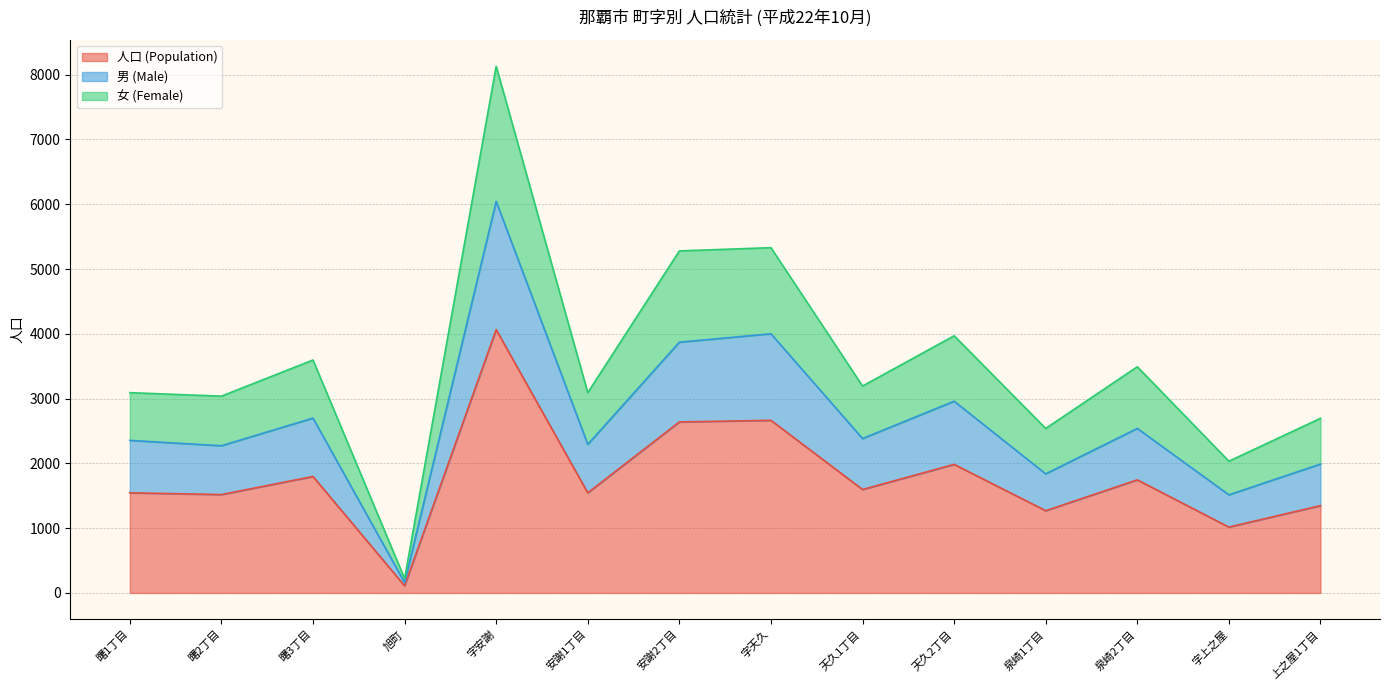

What is the label of the 3rd point from the right?

泉崎2丁目